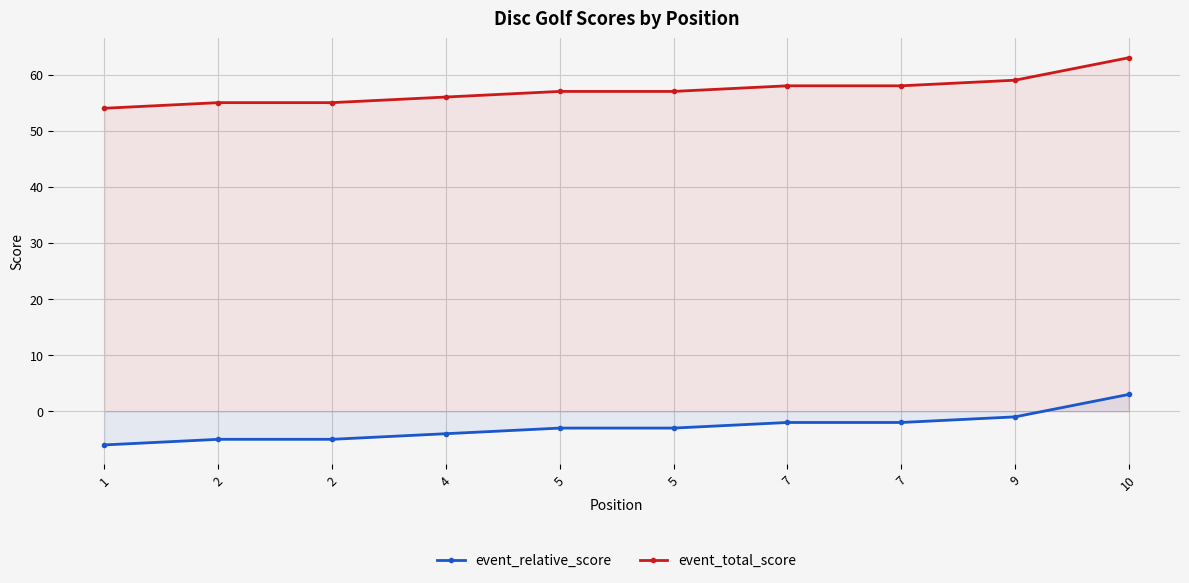

Rank the series by their average value, from lowest to highest.

event_relative_score, event_total_score